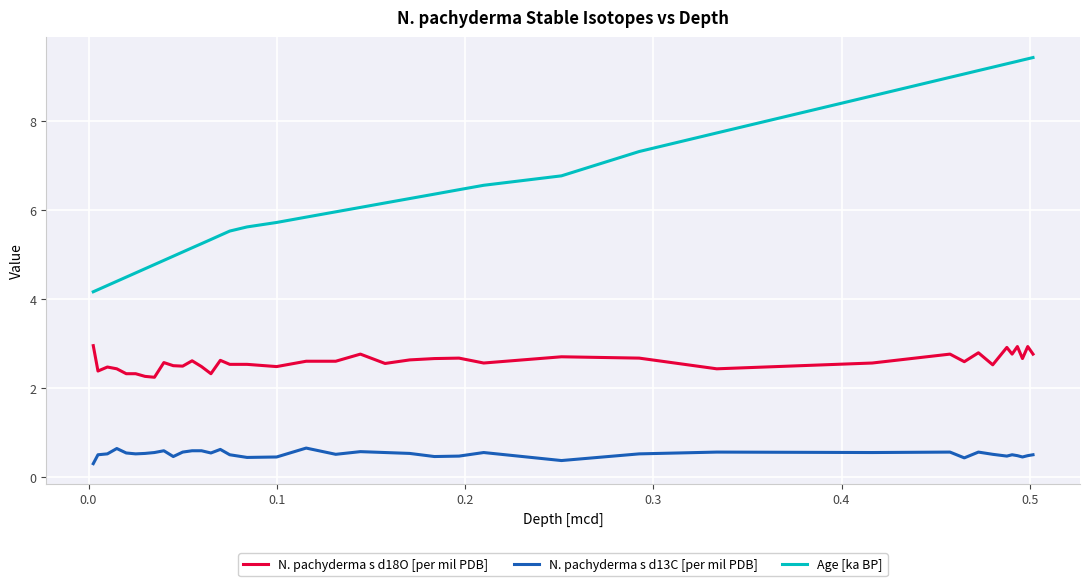

List the series in order of their peak value, highest first.

Age [ka BP], N. pachyderma s d18O [per mil PDB], N. pachyderma s d13C [per mil PDB]